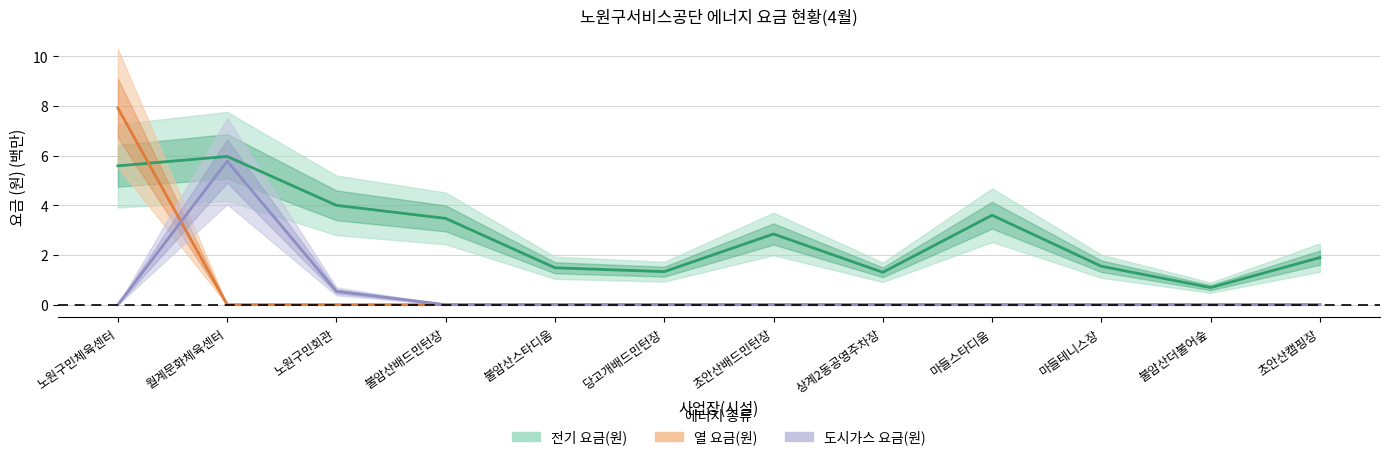

Rank the series at 당고개배드민턴장 from highest to lowest value.

전기 요금(원), 열 요금(원), 도시가스 요금(원)